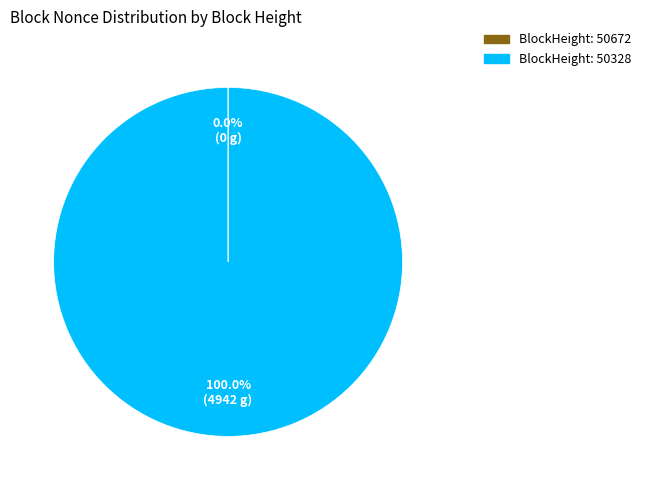

Does any single category account for the majority?

Yes